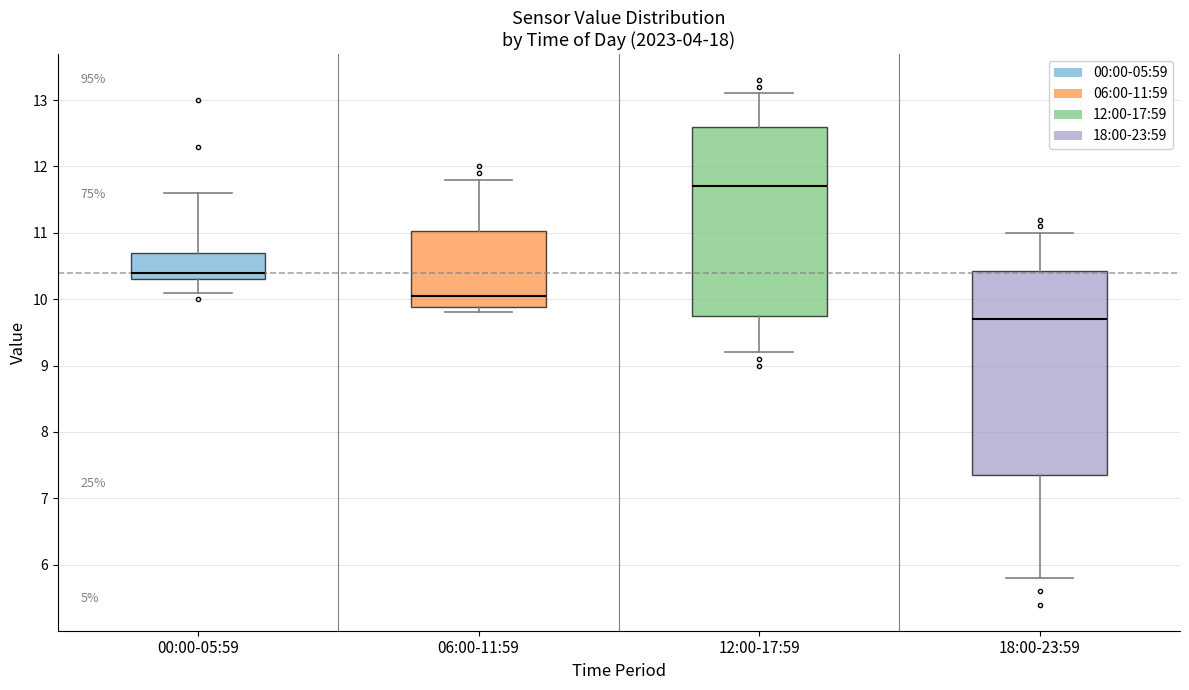

Reading left to right, read every box against the y-axis: the position of its median line, the range the box covers, and the ends of its whiskers. The values are not printed on the chart, so give them approximately, as read against the axis.

00:00-05:59: median 10.4, box 10.3 to 10.7, whiskers 10.1 to 11.6
06:00-11:59: median 10.1, box 9.9 to 11.0, whiskers 9.8 to 11.8
12:00-17:59: median 11.7, box 9.8 to 12.6, whiskers 9.2 to 13.1
18:00-23:59: median 9.7, box 7.4 to 10.4, whiskers 5.8 to 11.0